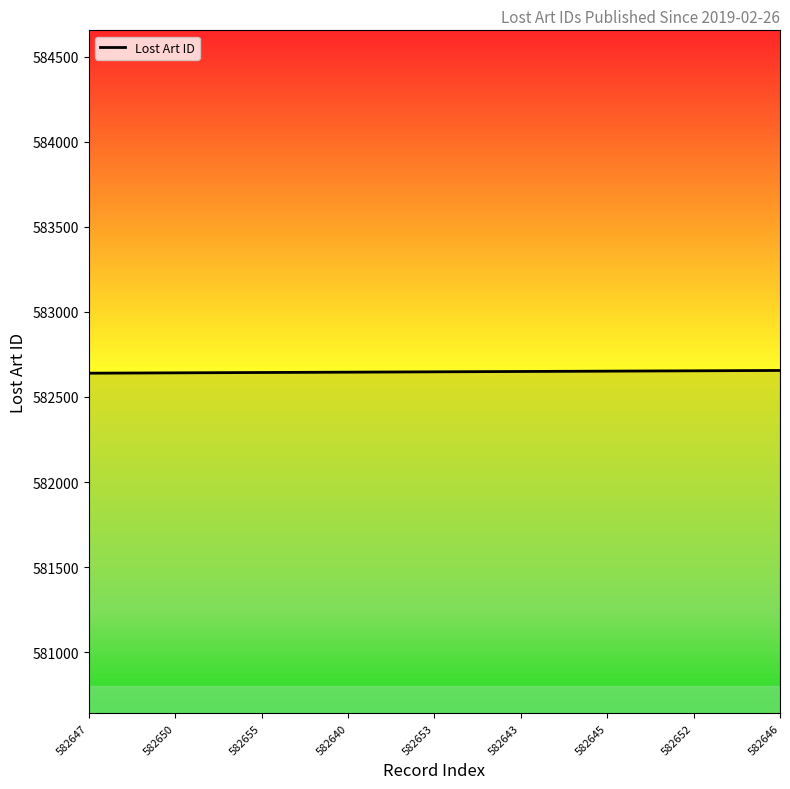

What is the minimum value shown in the chart?

582640